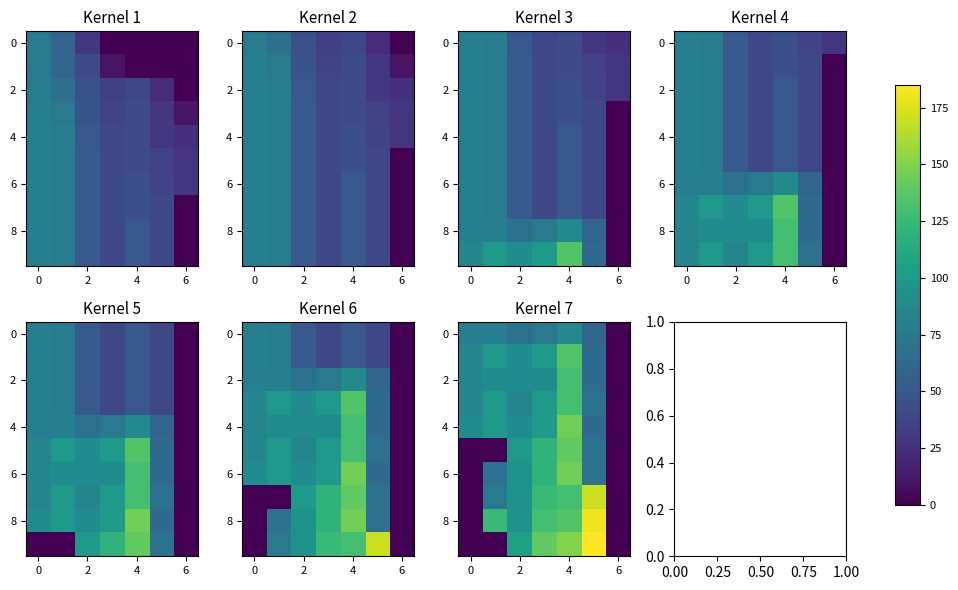

At how many categories does at least one series exceed 81?

6